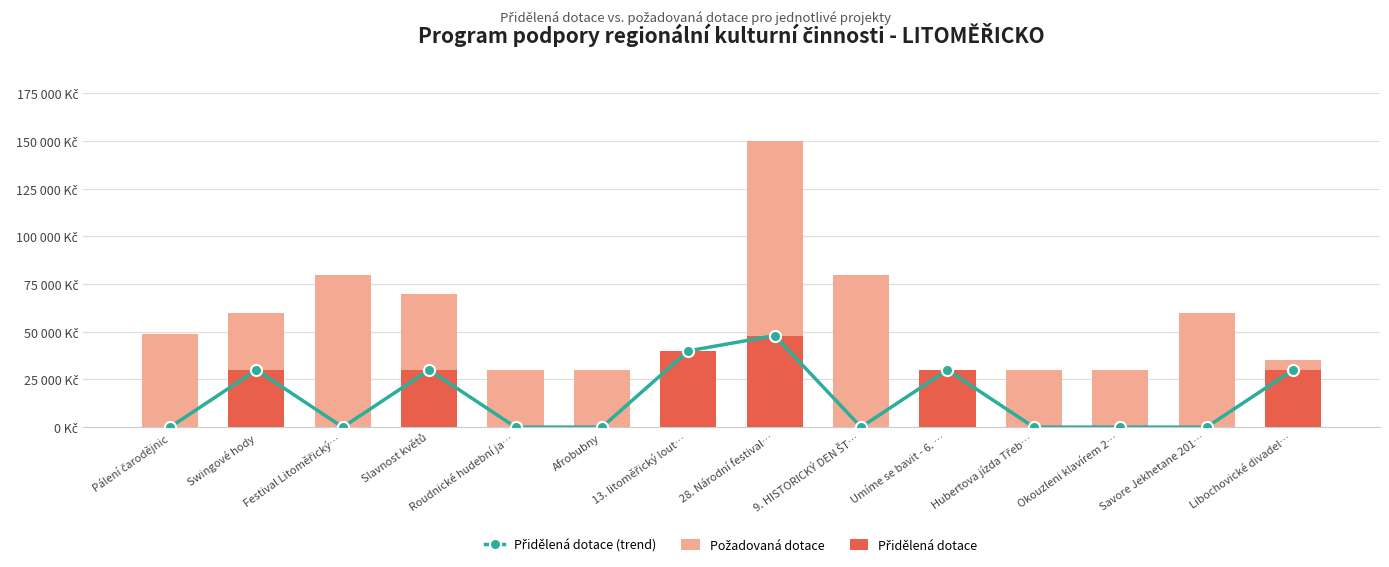

Reading left to right, what are all the values shown in this chart?

Přidělená dotace (trend): Pálení čarodějnic=0	Swingové hody=30000	Festival Litoměřický…=0	Slavnost květů=30000	Roudnické hudební ja…=0	Afrobubny=0	13. litoměřický lout…=40000	28. Národní festival…=48000	9. HISTORICKÝ DEN ŠT…=0	Umíme se bavit - 6. …=30000	Hubertova jízda Třeb…=0	Okouzleni klavírem 2…=0	Savore Jekhetane 201…=0	Libochovické divadel…=30000
Požadovaná dotace: Pálení čarodějnic=49000	Swingové hody=60000	Festival Litoměřický…=80000	Slavnost květů=70000	Roudnické hudební ja…=30000	Afrobubny=30000	13. litoměřický lout…=40000	28. Národní festival…=150000	9. HISTORICKÝ DEN ŠT…=80000	Umíme se bavit - 6. …=30000	Hubertova jízda Třeb…=30000	Okouzleni klavírem 2…=30000	Savore Jekhetane 201…=60000	Libochovické divadel…=35000
Přidělená dotace: Pálení čarodějnic=0	Swingové hody=30000	Festival Litoměřický…=0	Slavnost květů=30000	Roudnické hudební ja…=0	Afrobubny=0	13. litoměřický lout…=40000	28. Národní festival…=48000	9. HISTORICKÝ DEN ŠT…=0	Umíme se bavit - 6. …=30000	Hubertova jízda Třeb…=0	Okouzleni klavírem 2…=0	Savore Jekhetane 201…=0	Libochovické divadel…=30000